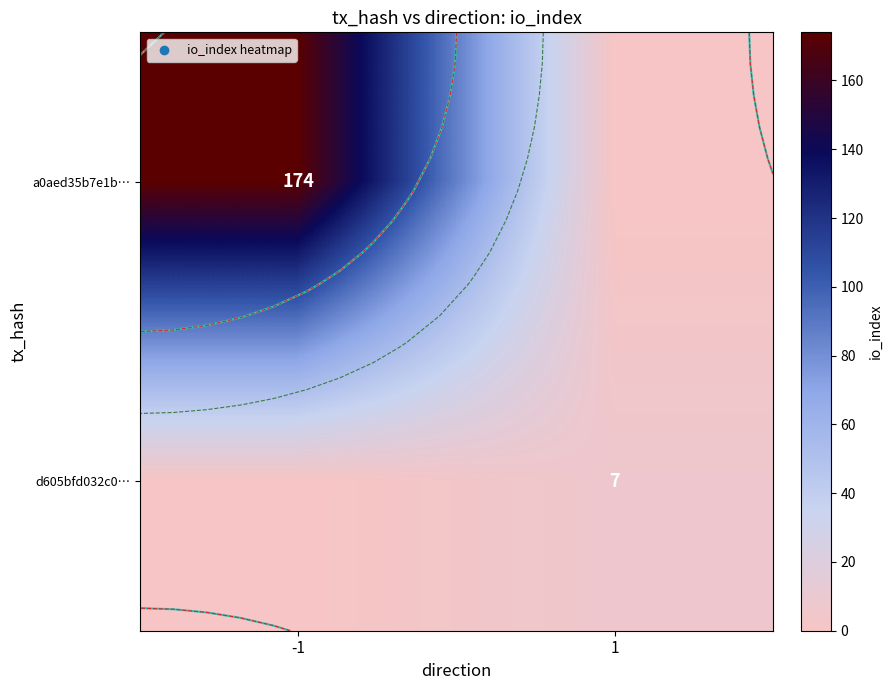

The a0aed35b7e1b… series shows 90 at 1. True or false?

False